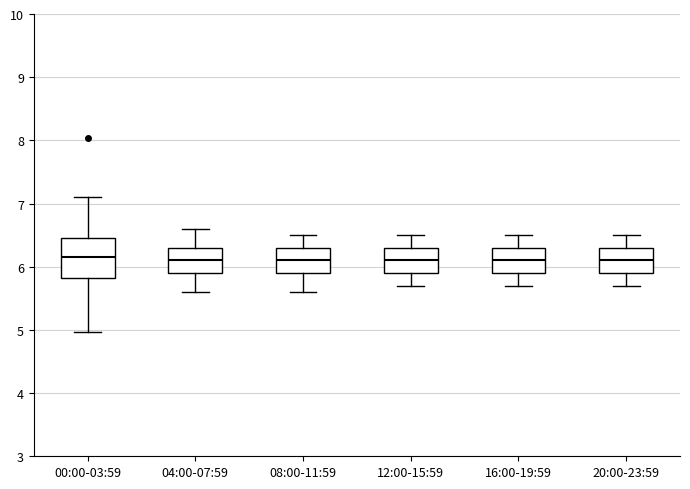

Which box is the tallest, from its lower edge to its upper edge?

00:00-03:59